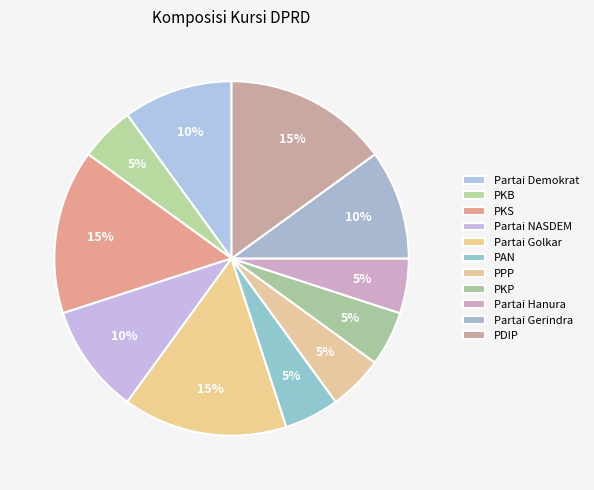

Is there any slice that represents more than half of the pie?

No